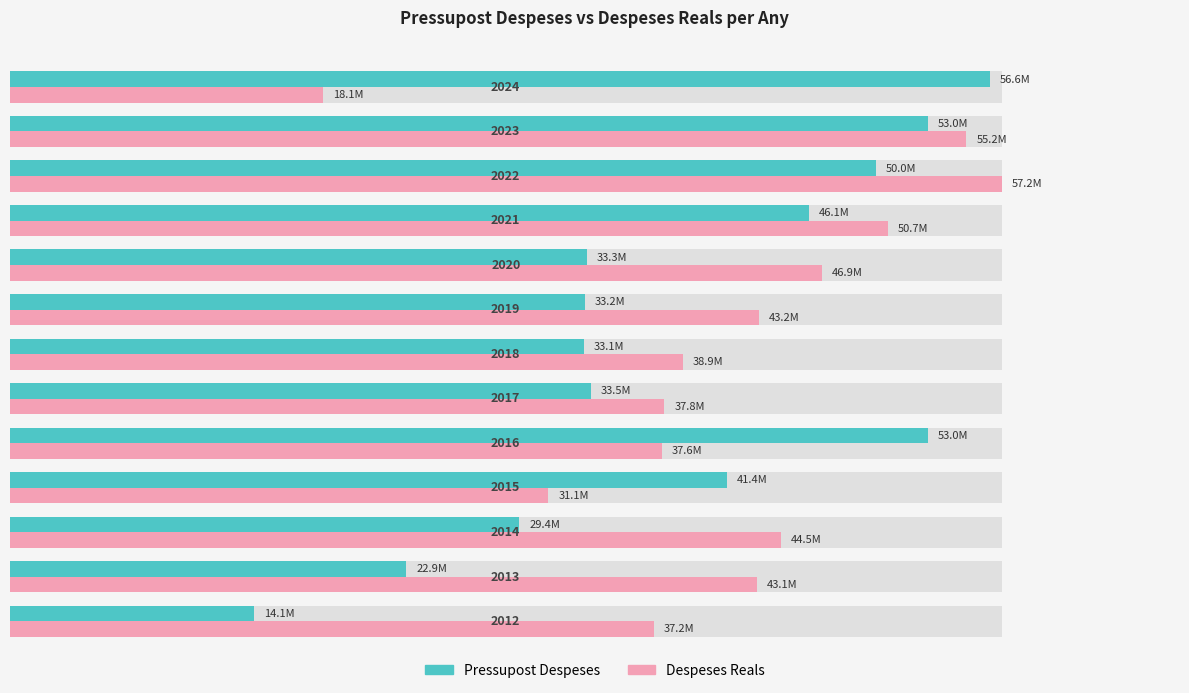

Which has a higher value, 11 or 5?

11